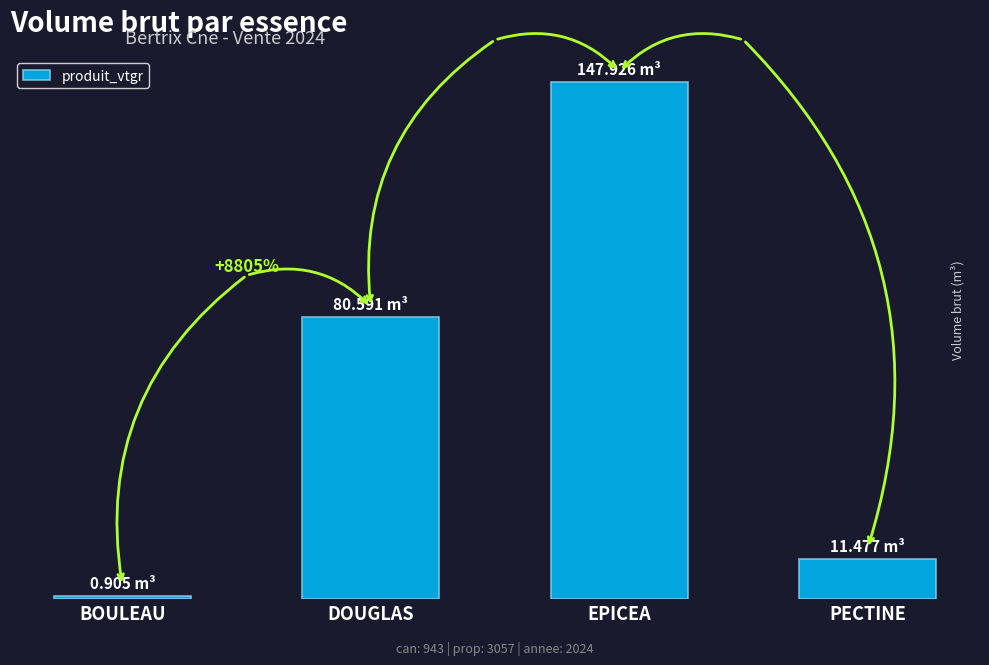

Which category has the highest value across all series?

EPICEA